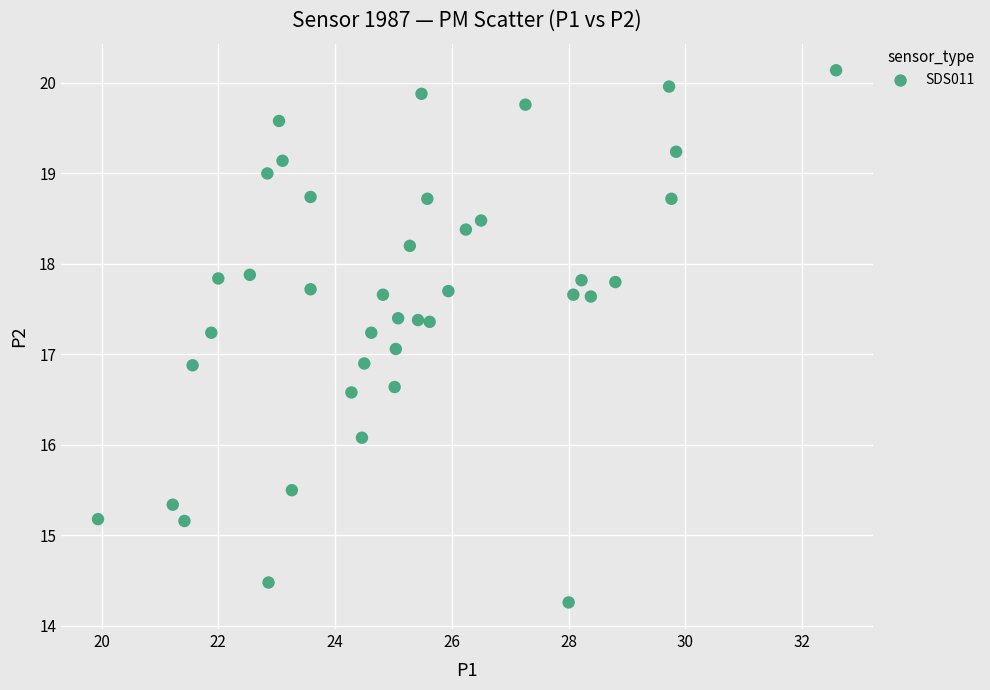

What is the range of Y values (max minus min)?

5.9